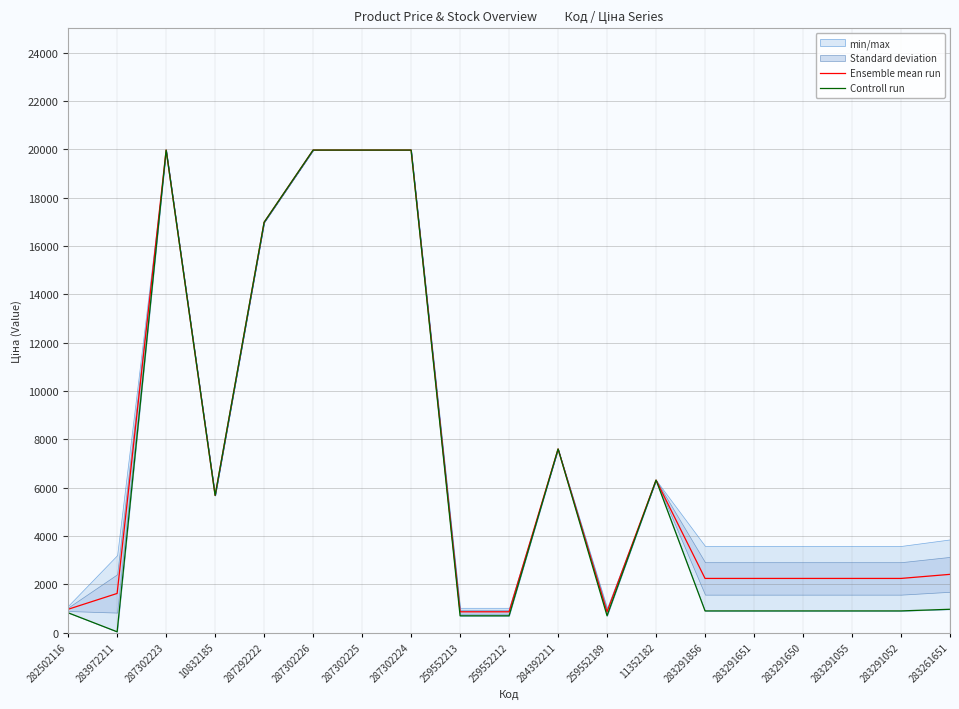

Which series has the largest range (max minus min)?

Controll run